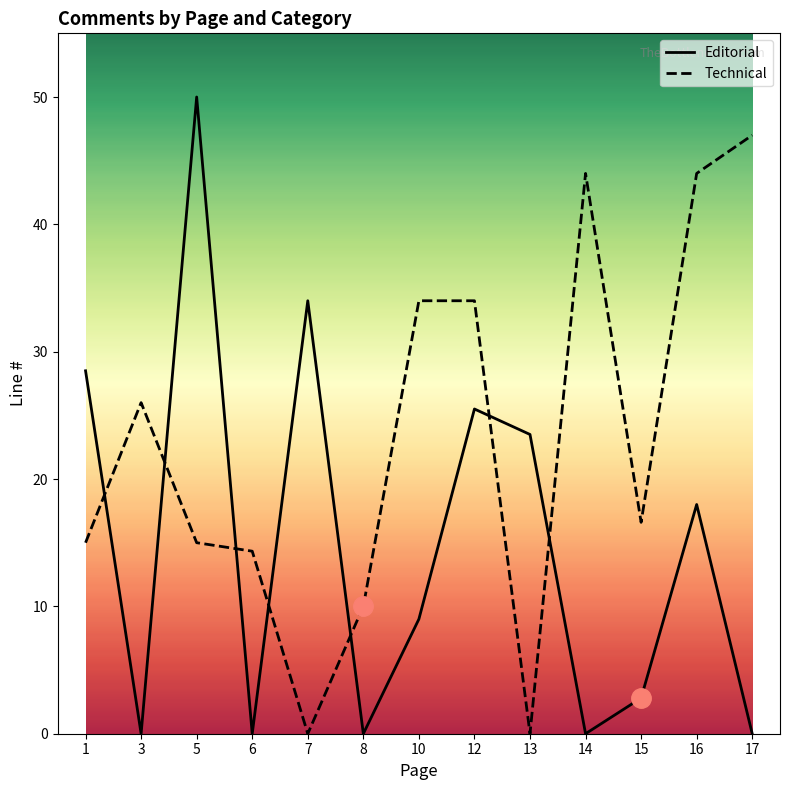

How many times do Technical and Editorial cross each other?

7